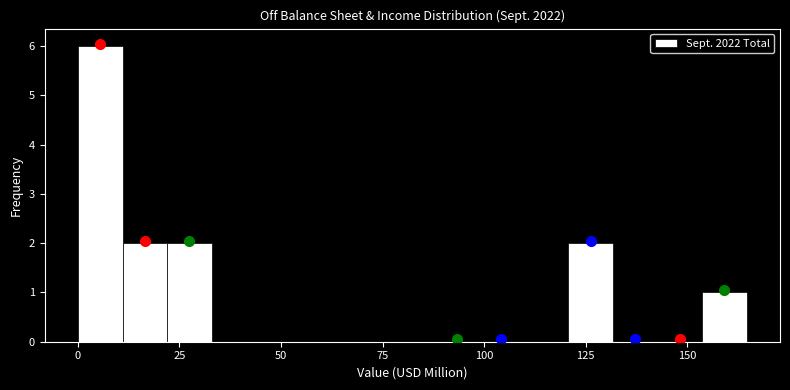

Around what value on the x-axis is the tallest bar? Give the approximate position of its centre, as read against the axis.

5